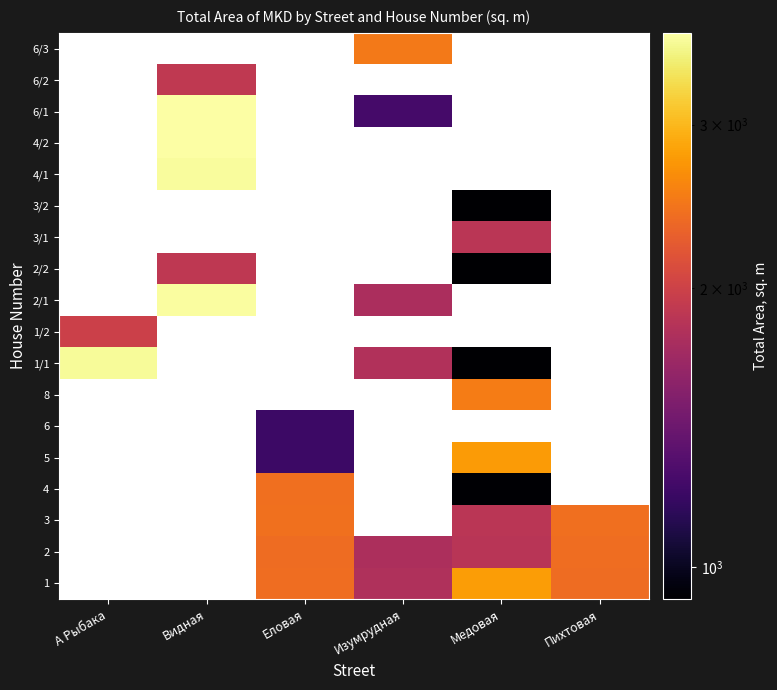

What is the smallest value displayed?

924.3